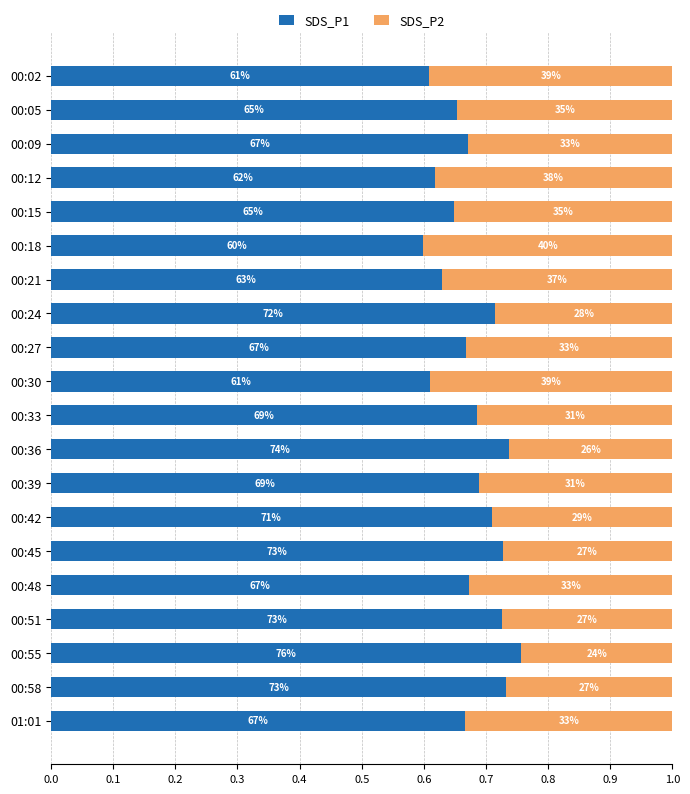

Reading left to right, what are all the values shown in this chart?

SDS_P1: 0.6	0.7	0.7	0.6	0.6	0.6	0.6	0.7	0.7	0.6	0.7	0.7	0.7	0.7	0.7	0.7	0.7	0.8	0.7	0.7
SDS_P2: 0.4	0.3	0.3	0.4	0.4	0.4	0.4	0.3	0.3	0.4	0.3	0.3	0.3	0.3	0.3	0.3	0.3	0.2	0.3	0.3